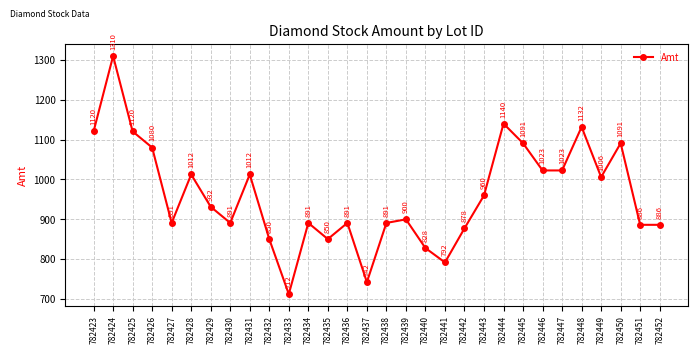

What is the greatest value displayed?

1309.5